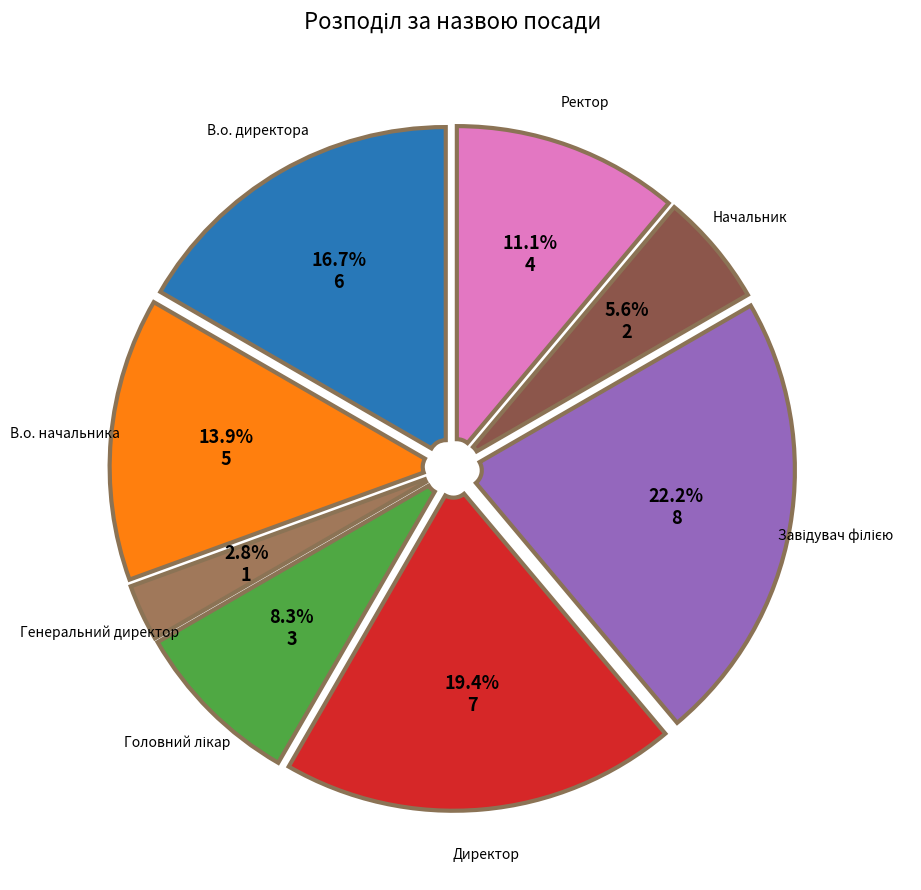

Is there a majority slice in this chart?

No